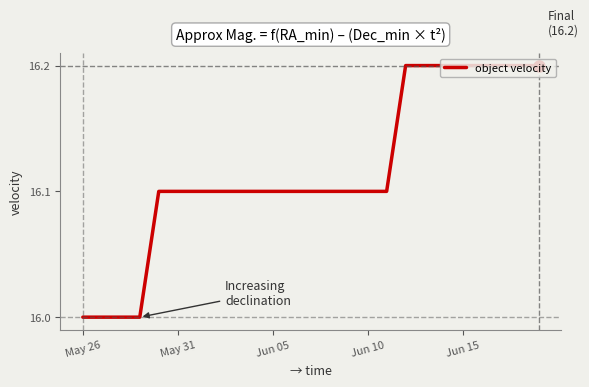

What is the minimum value shown in the chart?

16.0